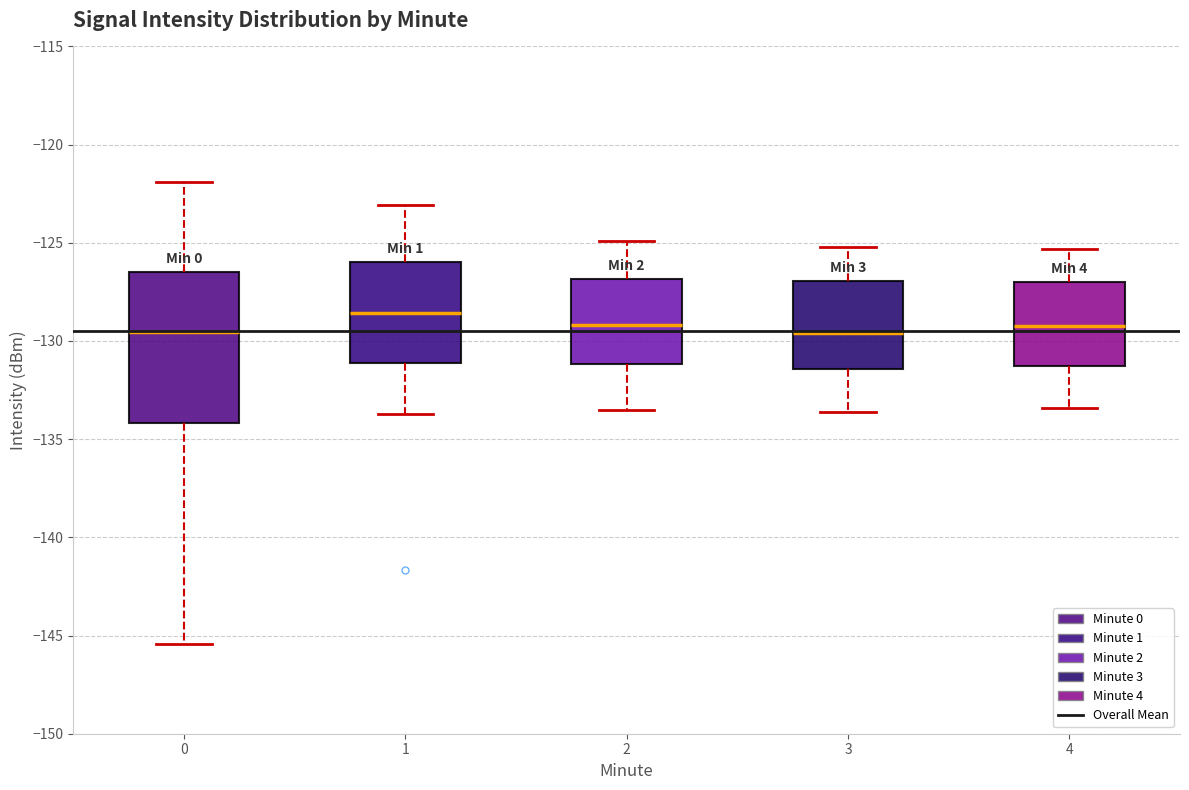

Reading left to right, read every box against the y-axis: the position of its median line, the range the box covers, and the ends of its whiskers. The values are not printed on the chart, so give them approximately, as read against the axis.

0: median -129.5, box -134.0 to -126.5, whiskers -145.5 to -122.0
1: median -128.5, box -131.0 to -126.0, whiskers -133.5 to -123.0
2: median -129.0, box -131.0 to -127.0, whiskers -133.5 to -125.0
3: median -129.5, box -131.5 to -127.0, whiskers -133.5 to -125.0
4: median -129.0, box -131.5 to -127.0, whiskers -133.5 to -125.5